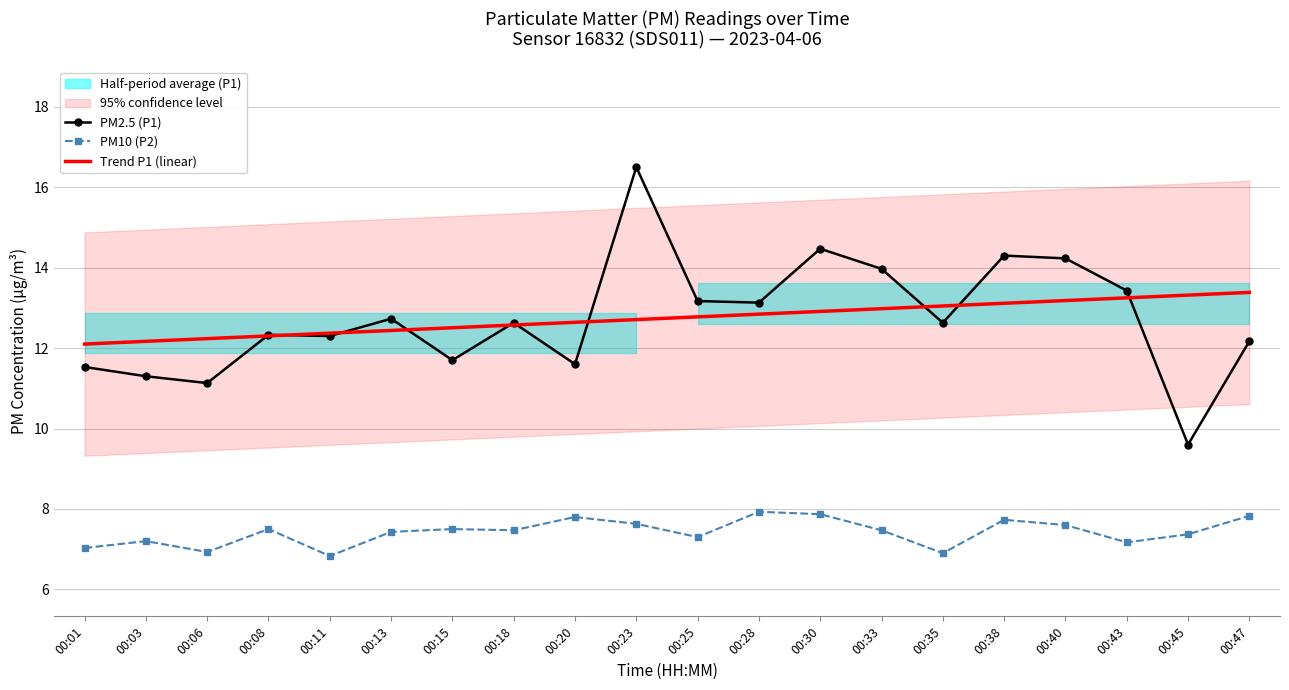

At which category does the chart reach its peak across all series?

00:23